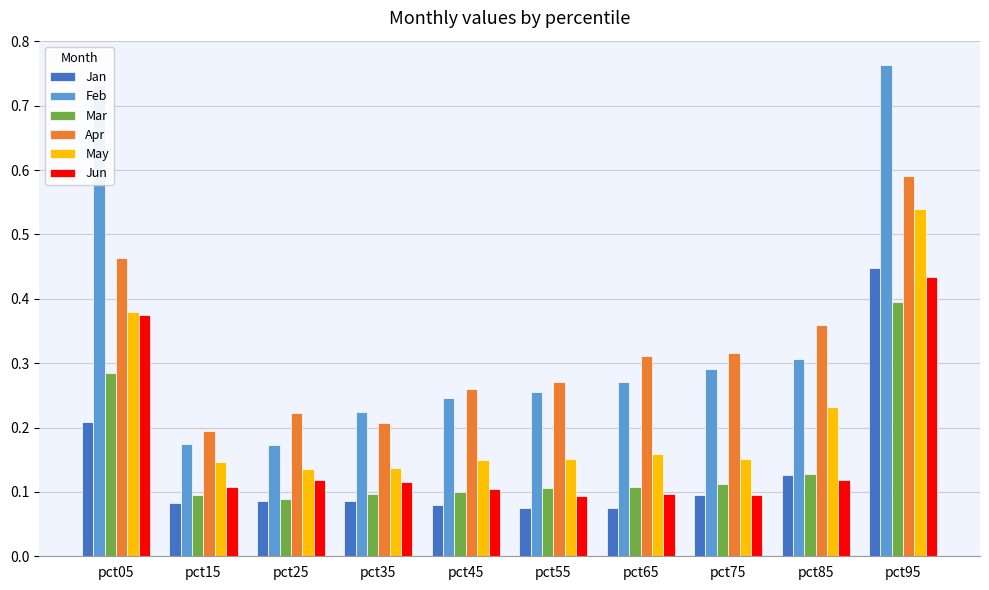

How many data points does each series have?

10